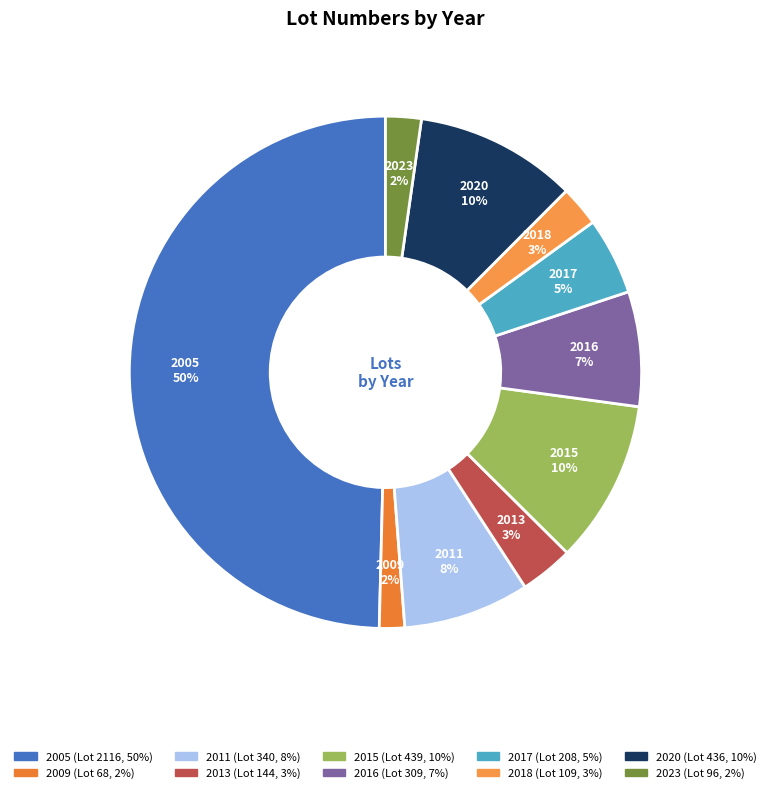

How many slices are in this pie chart?

10